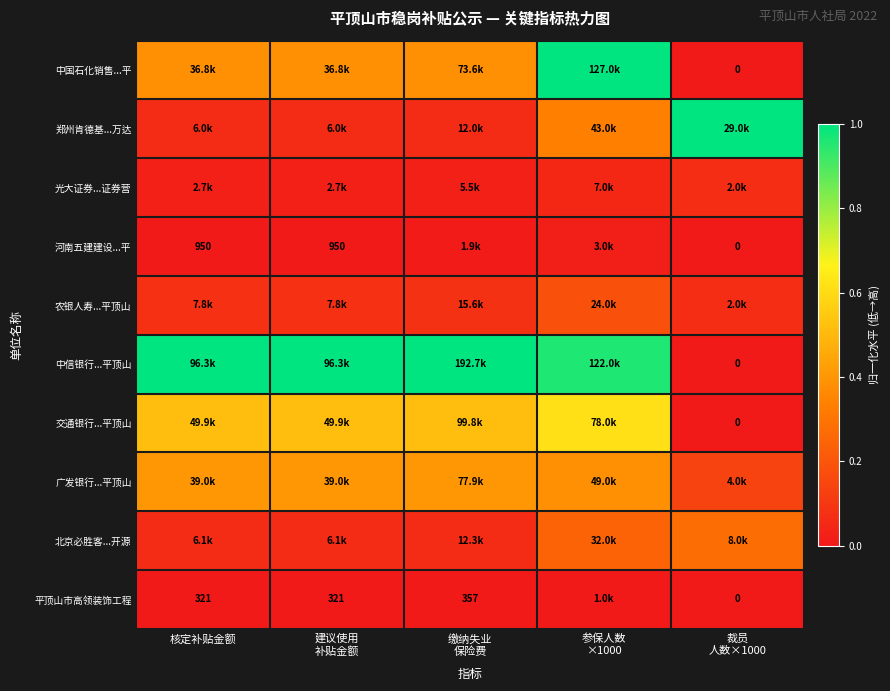

Which series has the largest total across all categories?

中信银行...平顶山